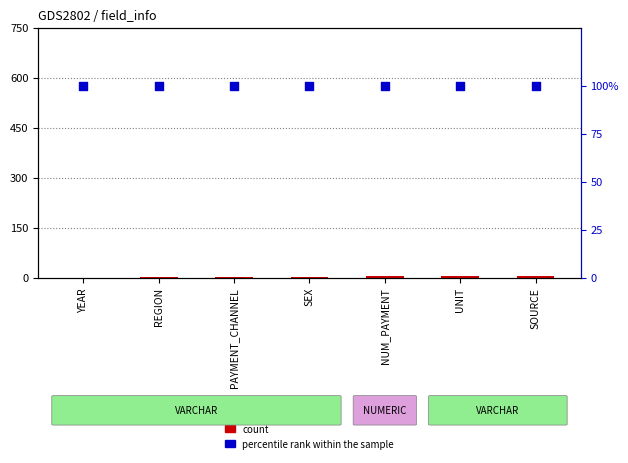

Which series contains the highest Y value?

percentile rank within the sample